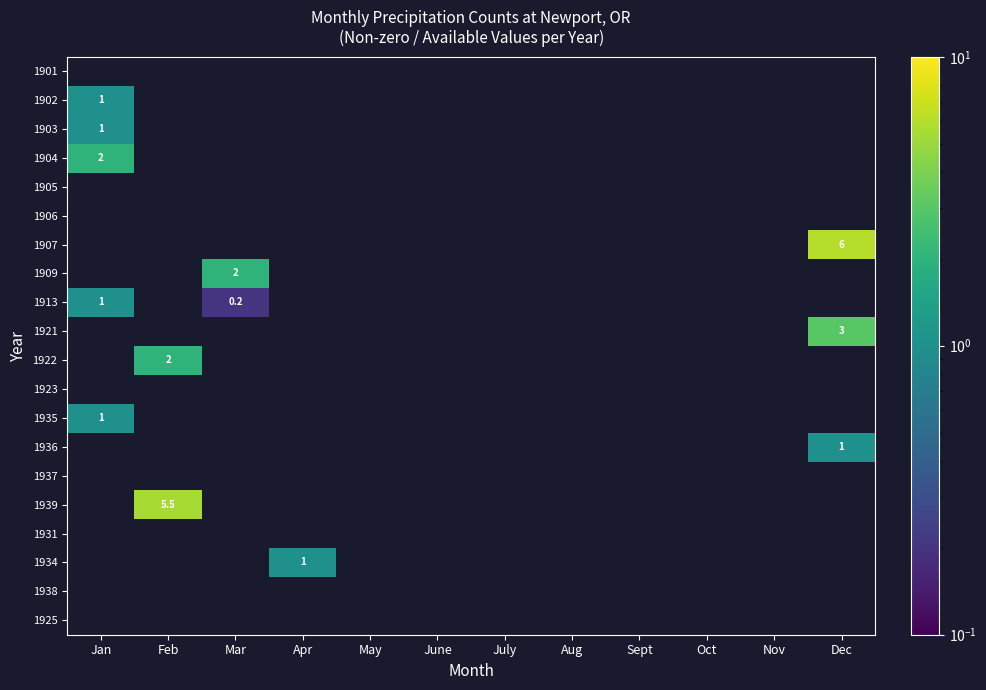

What is the minimum value shown in the chart?

0.2